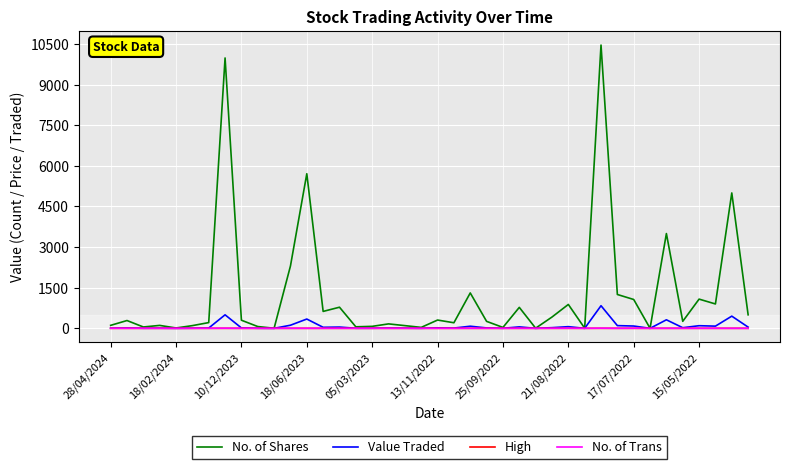

Which series has the largest total across all categories?

No. of Shares